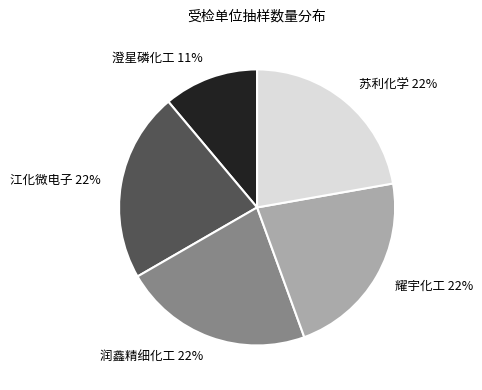

How many slices are in this pie chart?

5